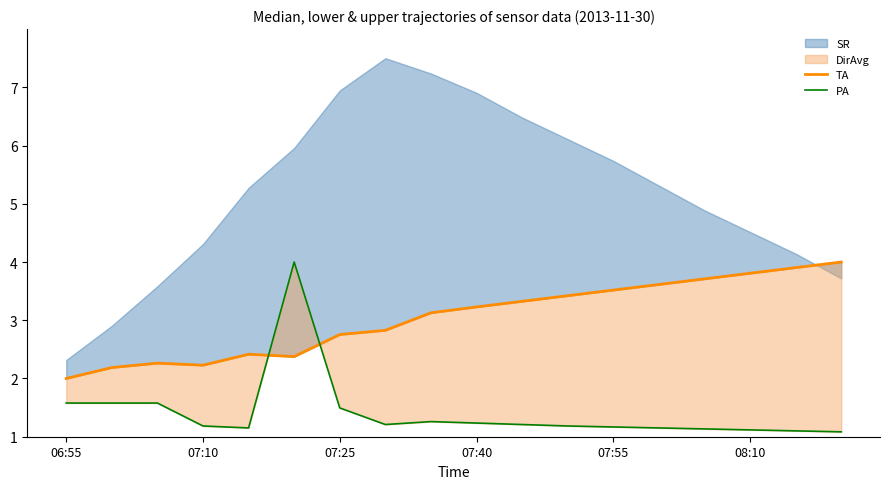

In PA, how many points are lower than both neighbors (excluding endpoints)?

2